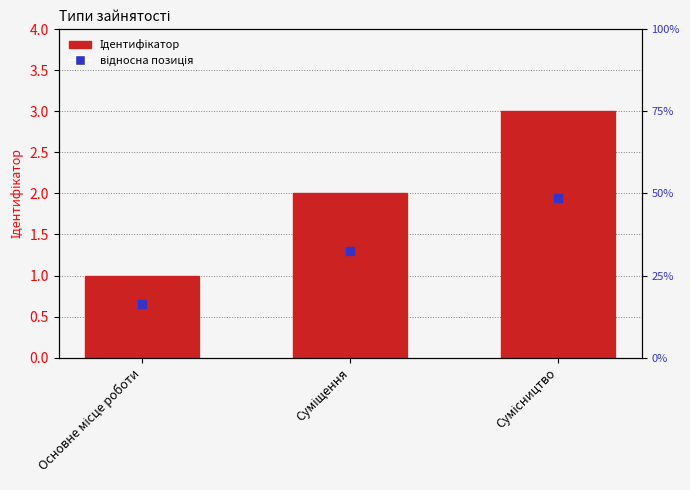

At how many categories does at least one series exceed 1?

2